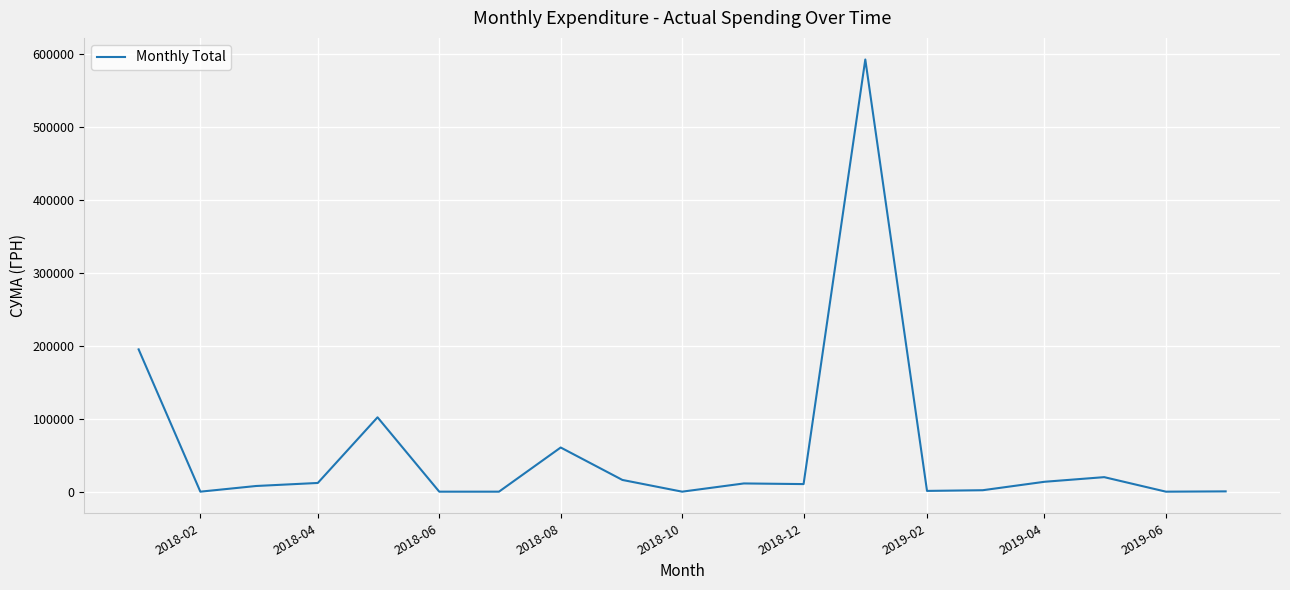

What is the difference between the maximum and minimum values?

592470.3